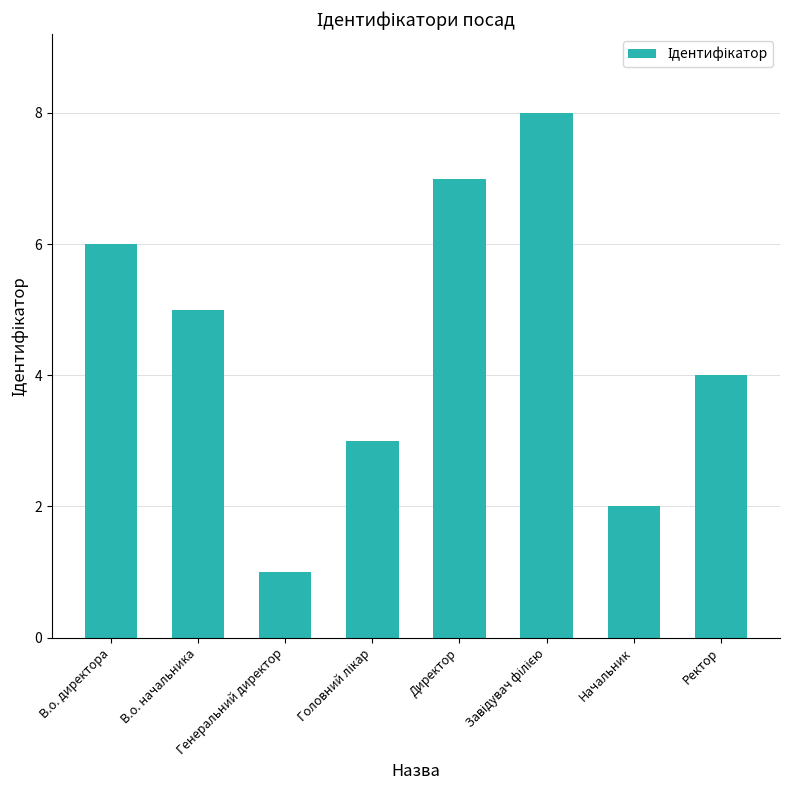

What is the sum of the values at Начальник and В.о. директора?

8